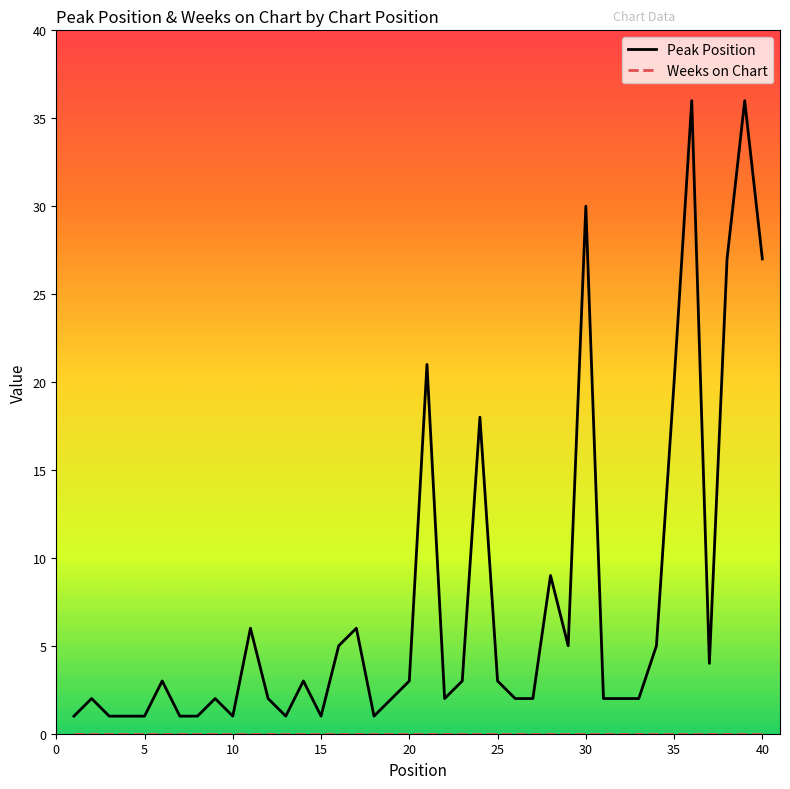

Which series has the largest range (max minus min)?

Peak Position